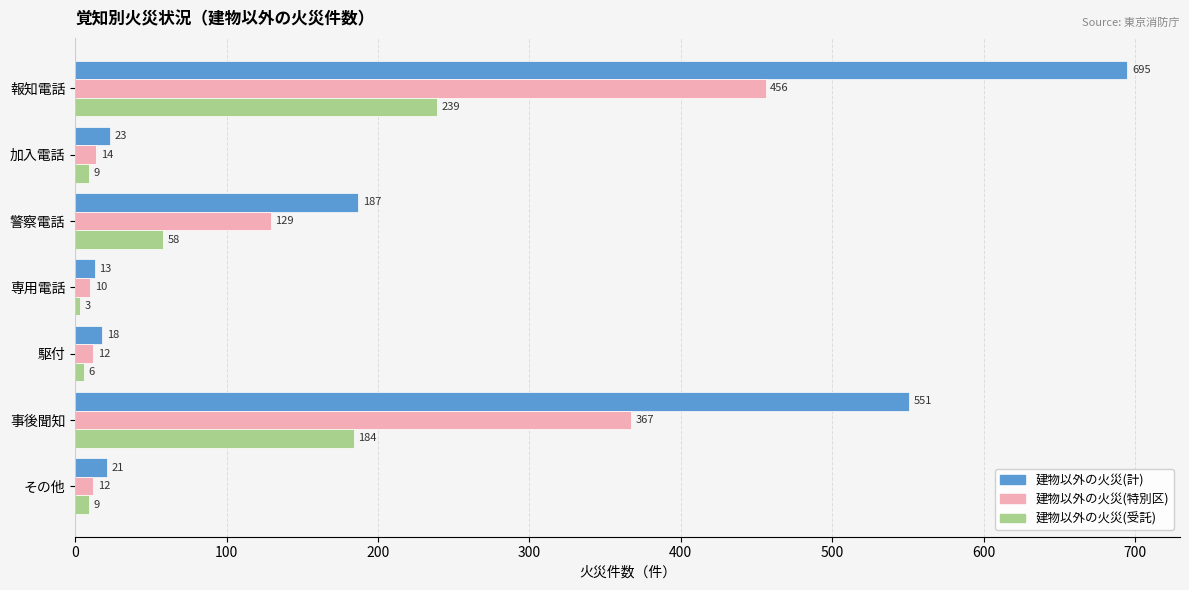

What is the spread (max minus min) of values at 報知電話?

456